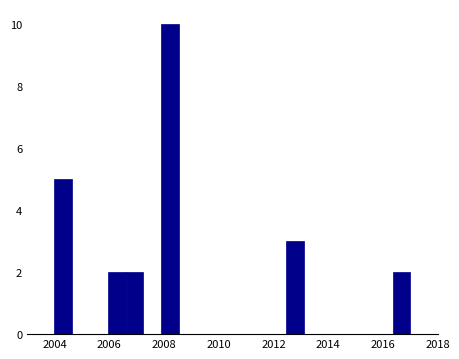

Read against the x-axis, roughly where is the centre of the tallest bar?

2008.2